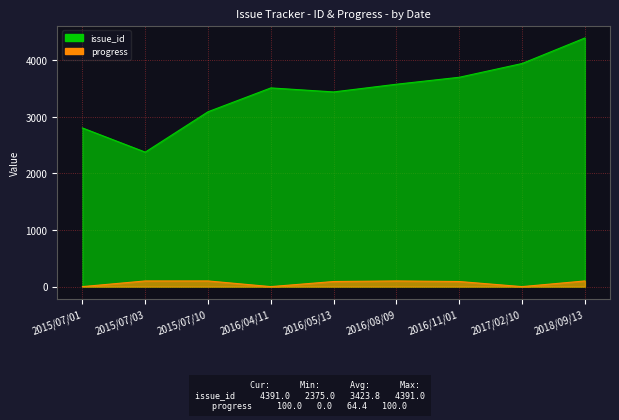

True or false: issue_id has more than 1 points higher than both neighbors.

False